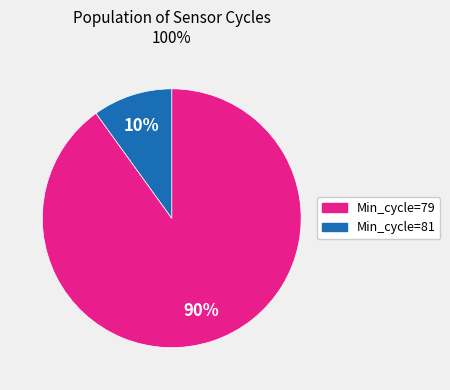

To the nearest percent, what is the average slice percentage?

50%